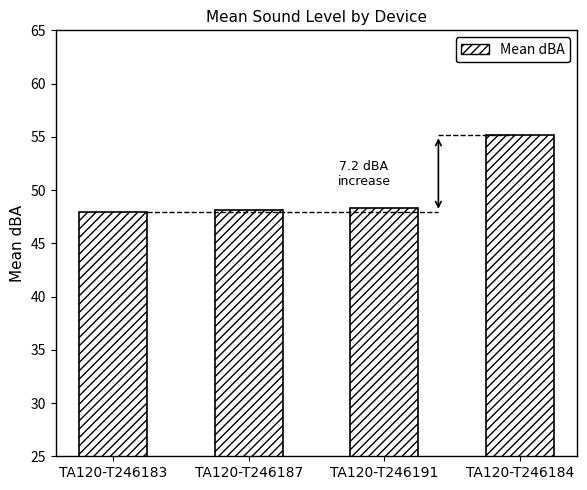

Reading left to right, transcribe all the data shown in this chart.

48.0	48.2	48.3	55.1